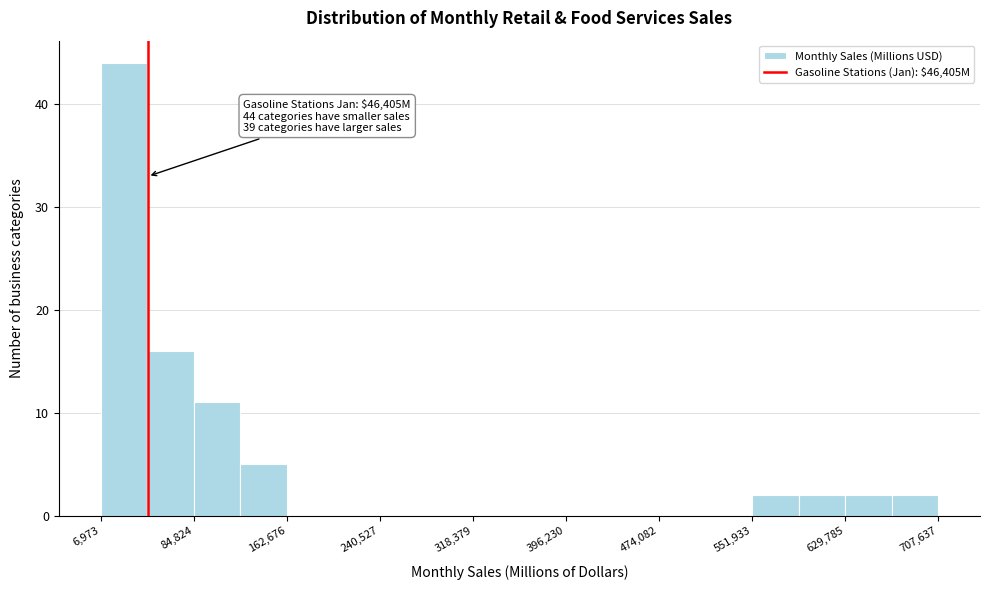

Read against the x-axis, roughly where is the centre of the tallest bar?

30000